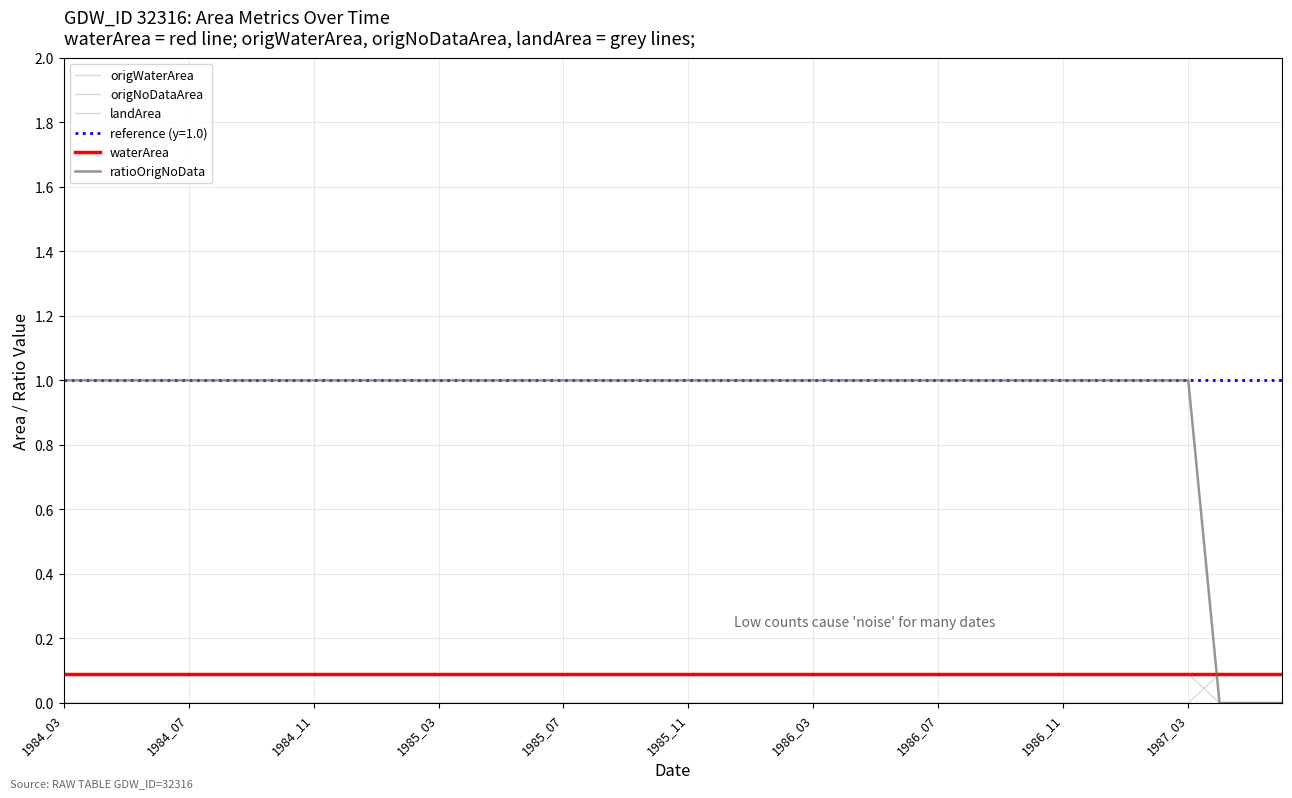

Is it true that ratioOrigNoData equals 0.0 at 37?

True